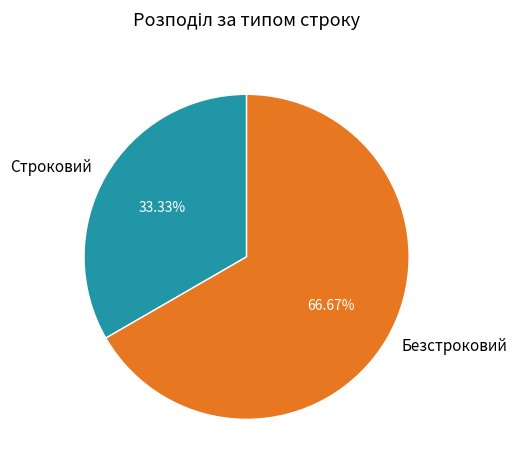

To the nearest percent, what is the combined percentage of Безстроковий and Строковий?

100%